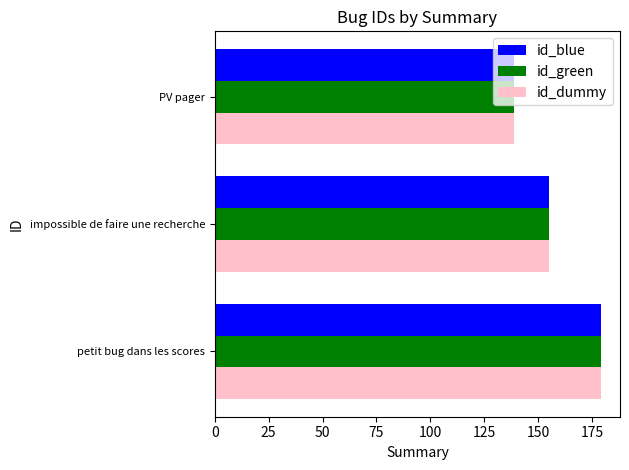

What is the total value across all series at PV pager?

417